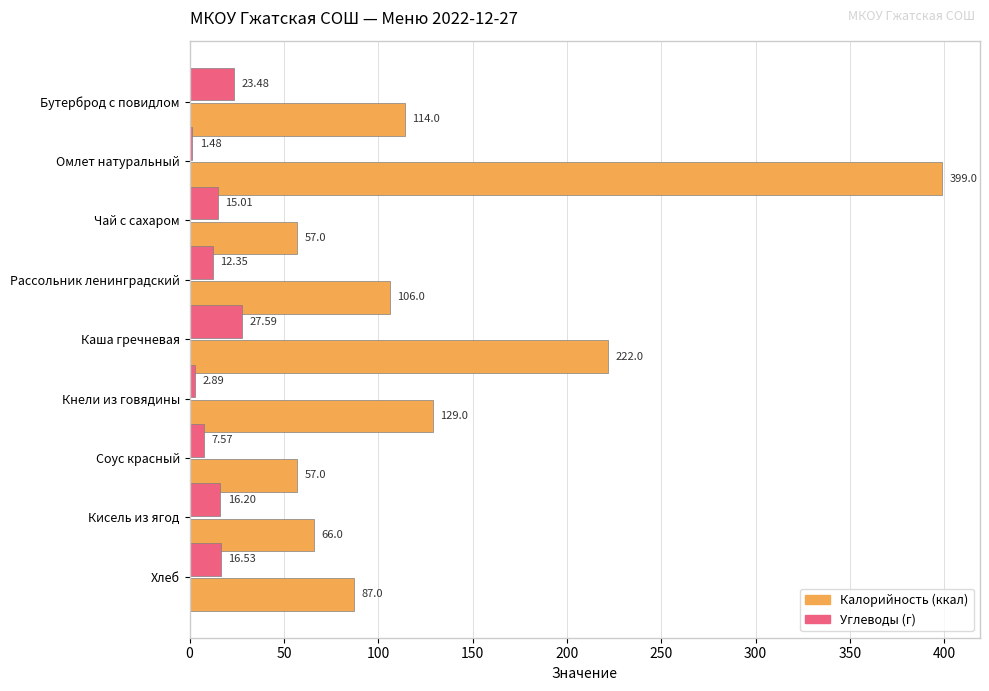

What is the spread (max minus min) of values at Соус красный?

49.4